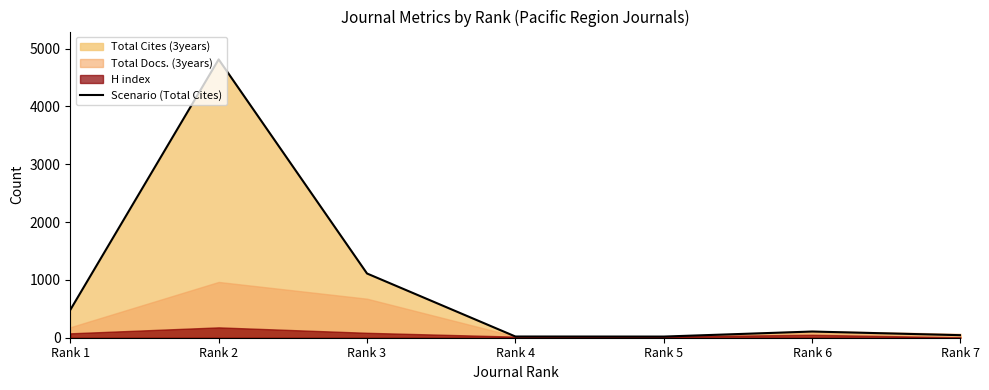

What is the ratio of the value at Rank 2 to the value at Rank 4?

229.3